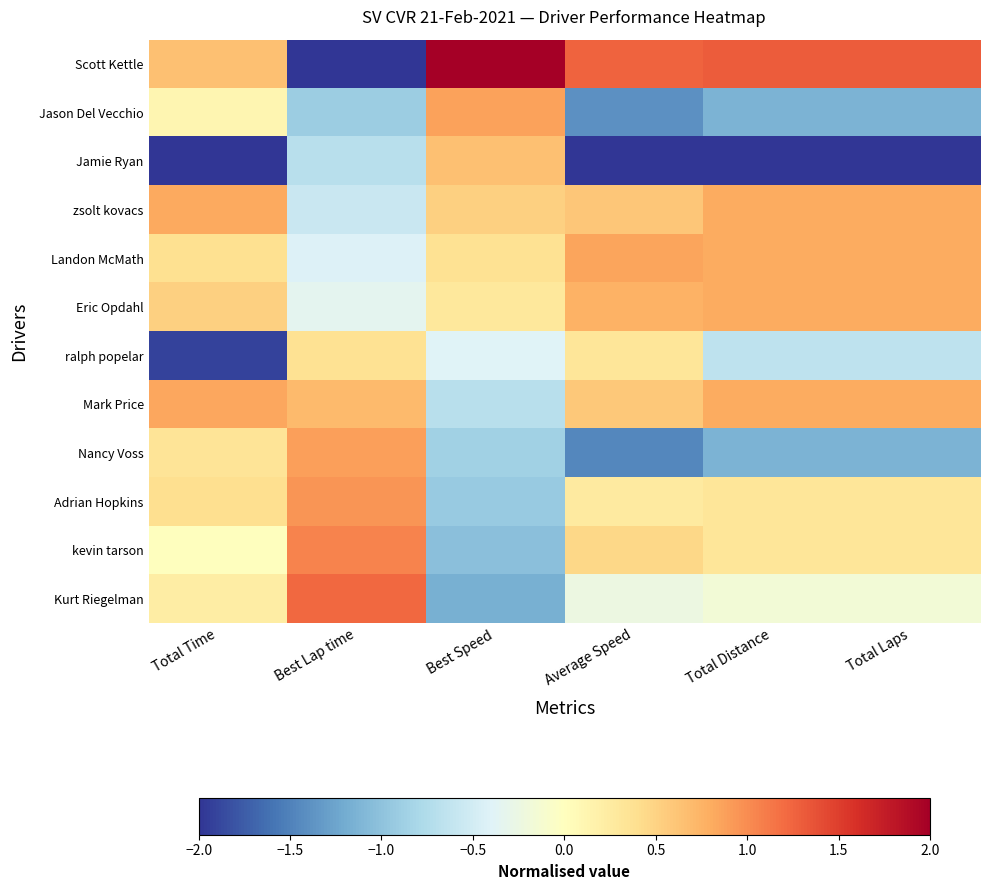

Between Total Laps and Best Lap time, which is larger?

Total Laps